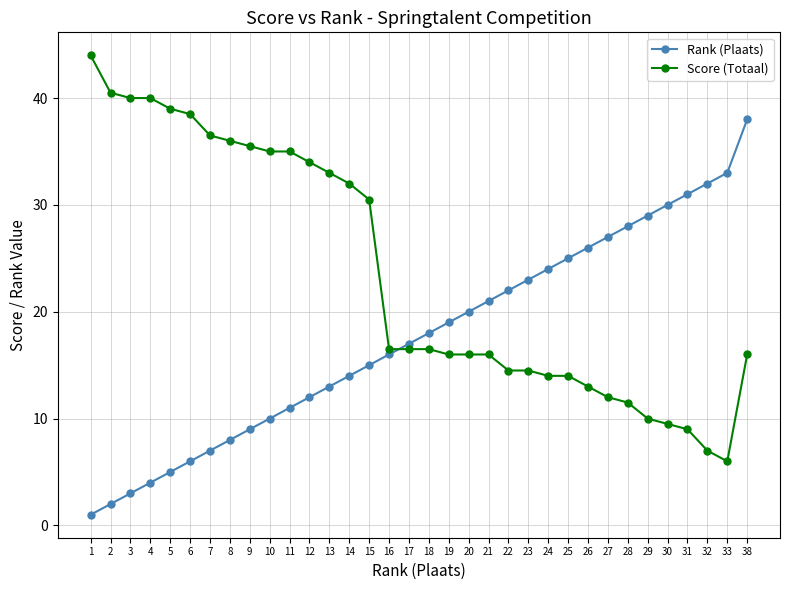

How many lines are shown in the chart?

2